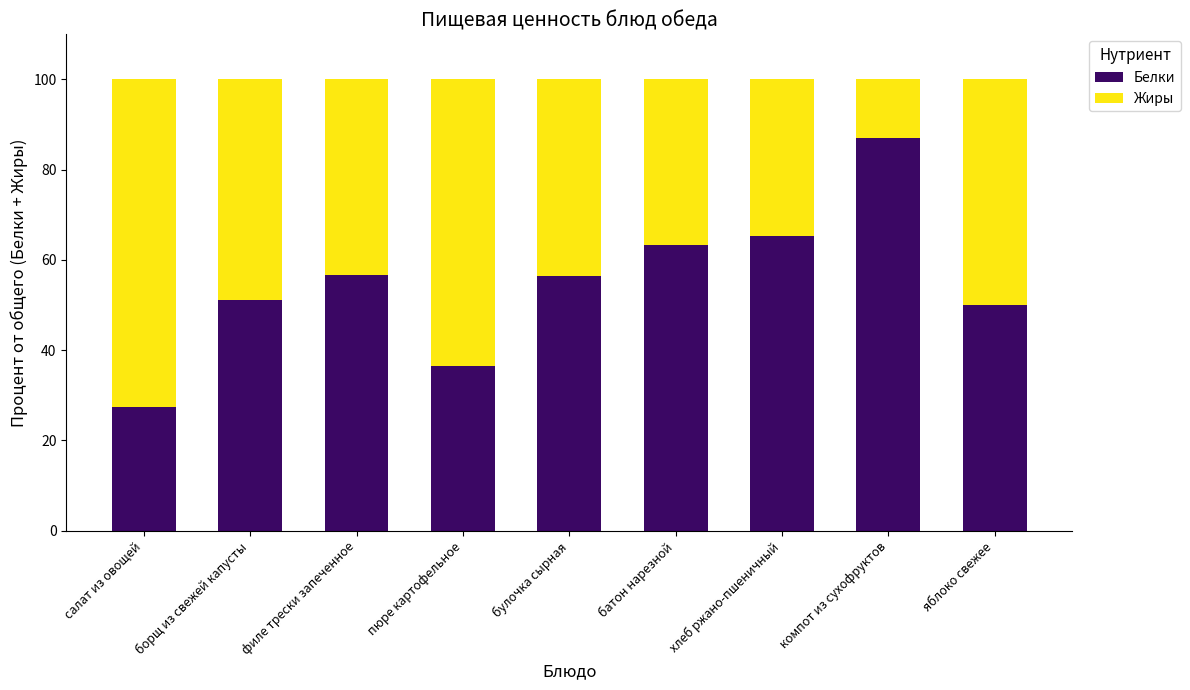

What is the sum of the Белки values at компот из сухофруктов and филе трески запеченное?

143.6